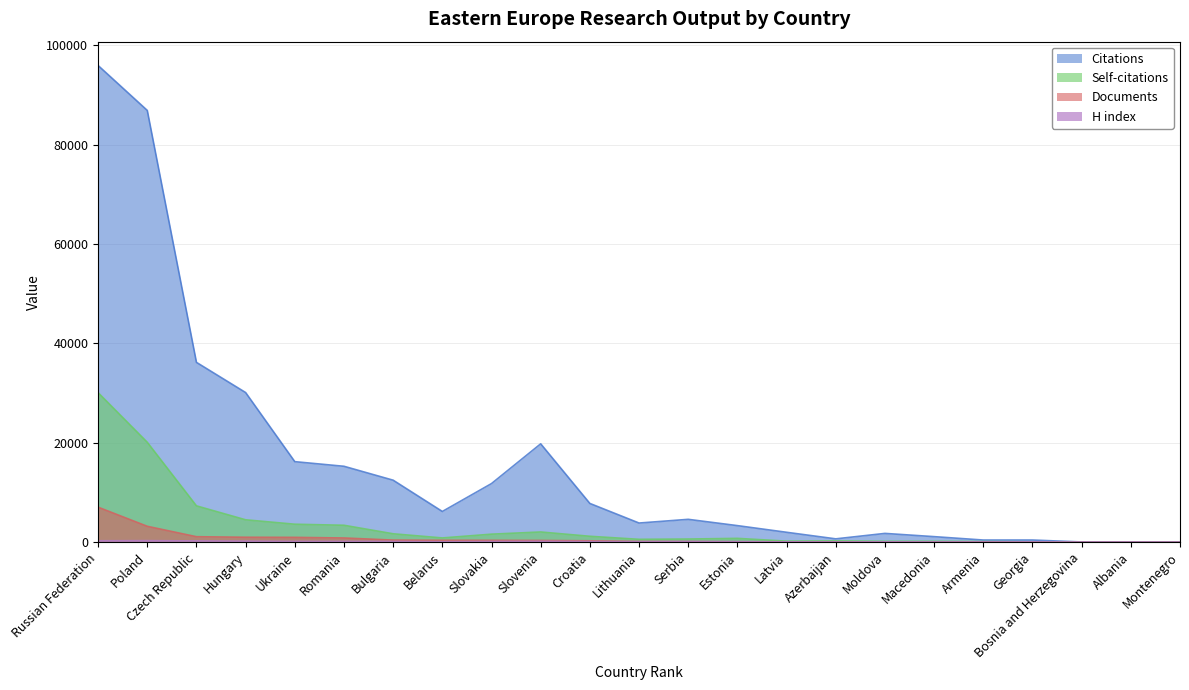

What is the difference between the maximum and minimum values in the H index series?

304